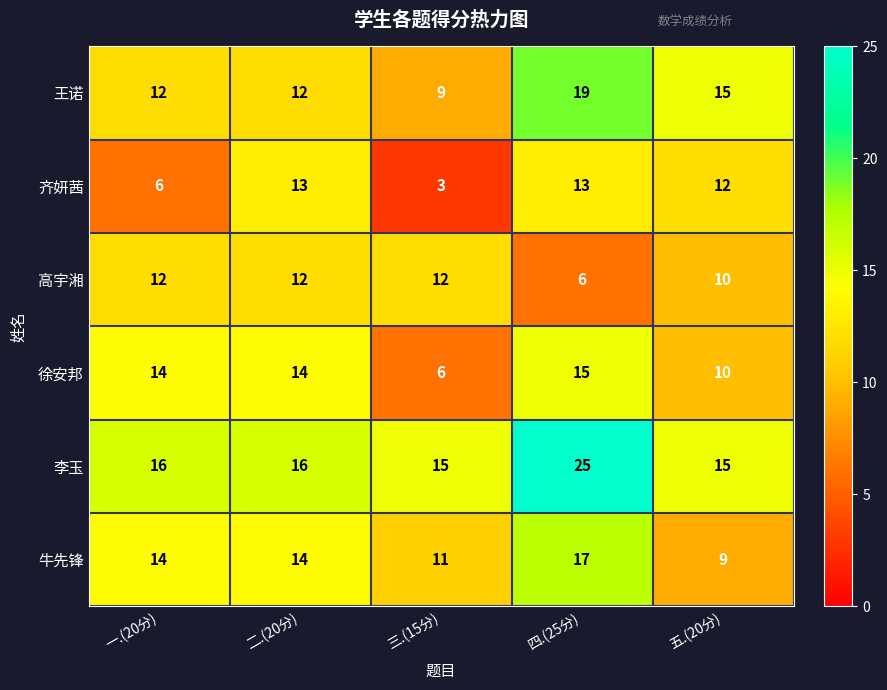

What is the smallest value displayed?

3